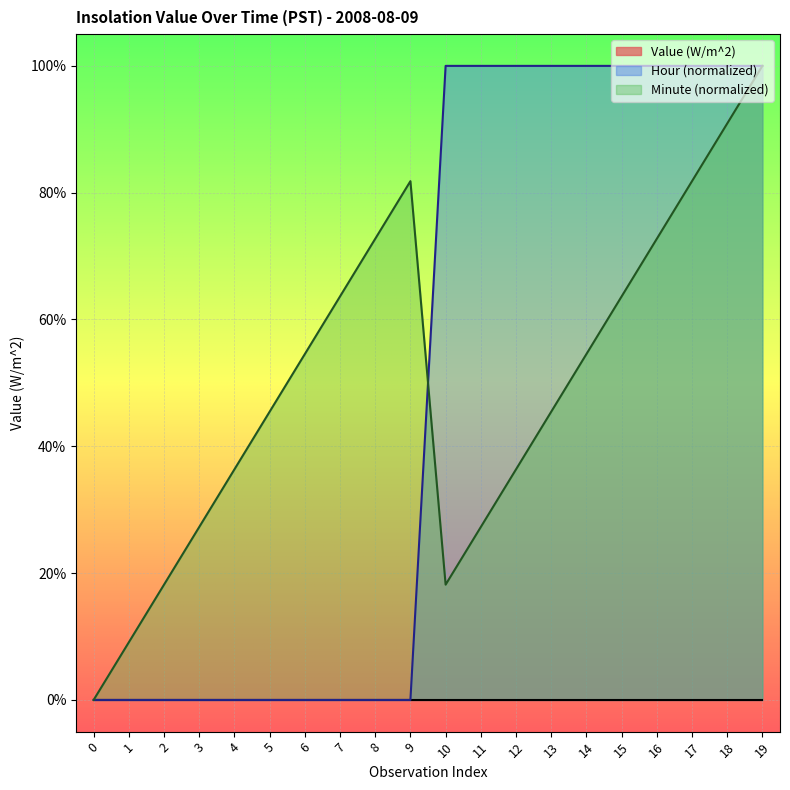

True or false: Hour and Minute cross at least once.

True